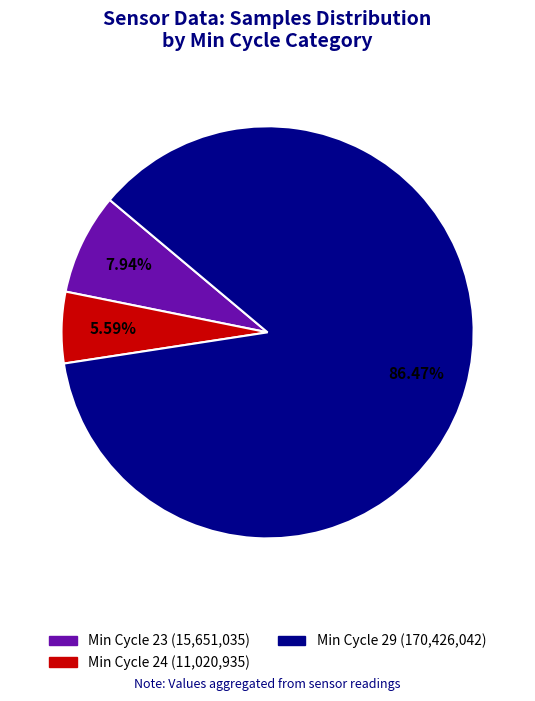

Is there a majority slice in this chart?

Yes